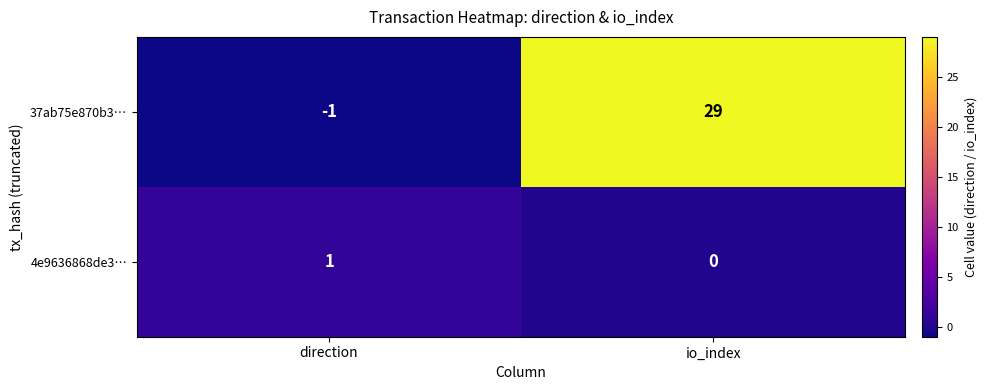

Is the value of 4e9636868de3… at direction greater than the value of 37ab75e870b3… at io_index?

No